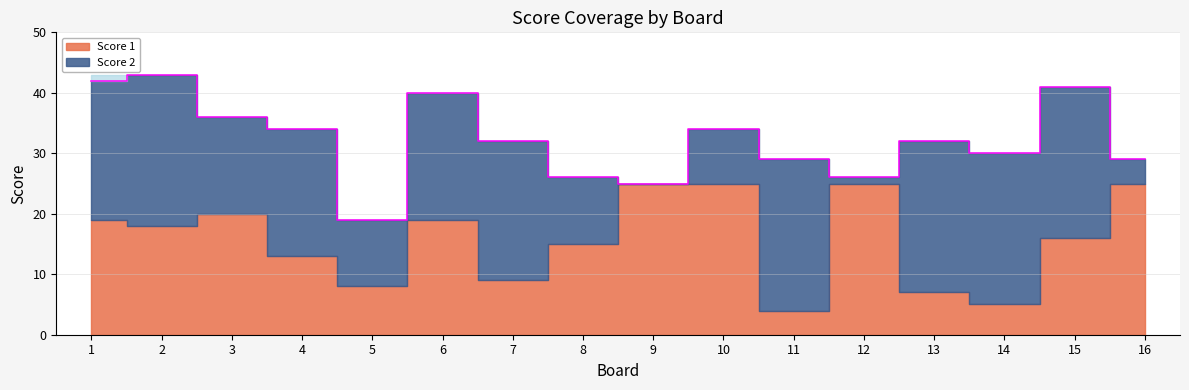

Where do Score 2 and Score 1 first cross each other?

2 and 3